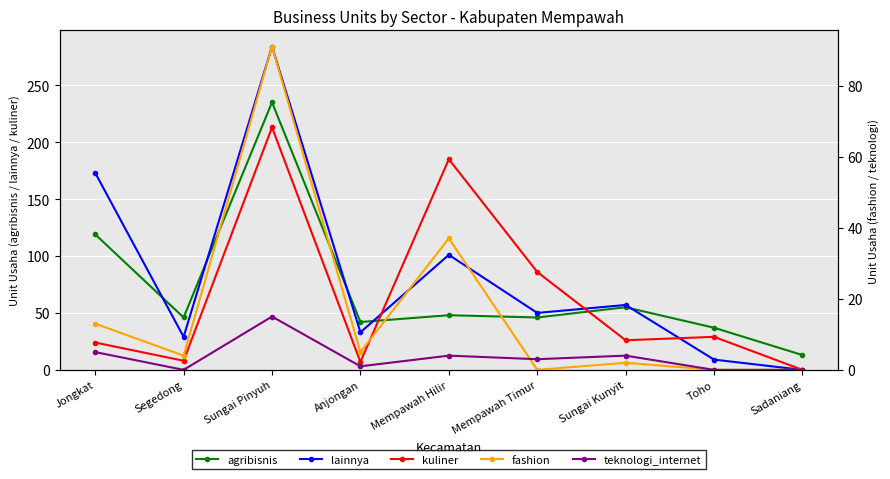

At which label is agribisnis closest to 124?

Jongkat